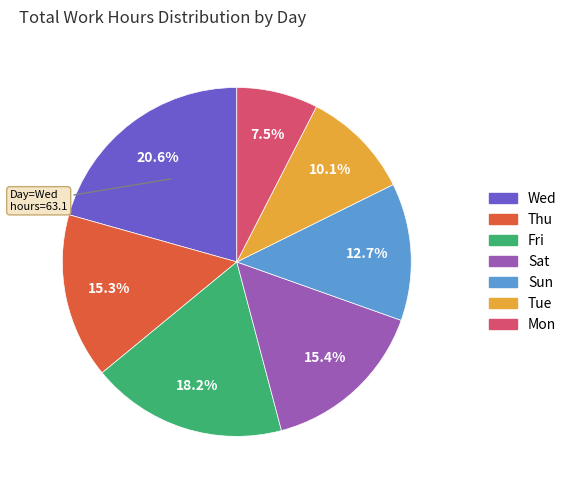

Which category has the biggest portion of the pie?

Wed